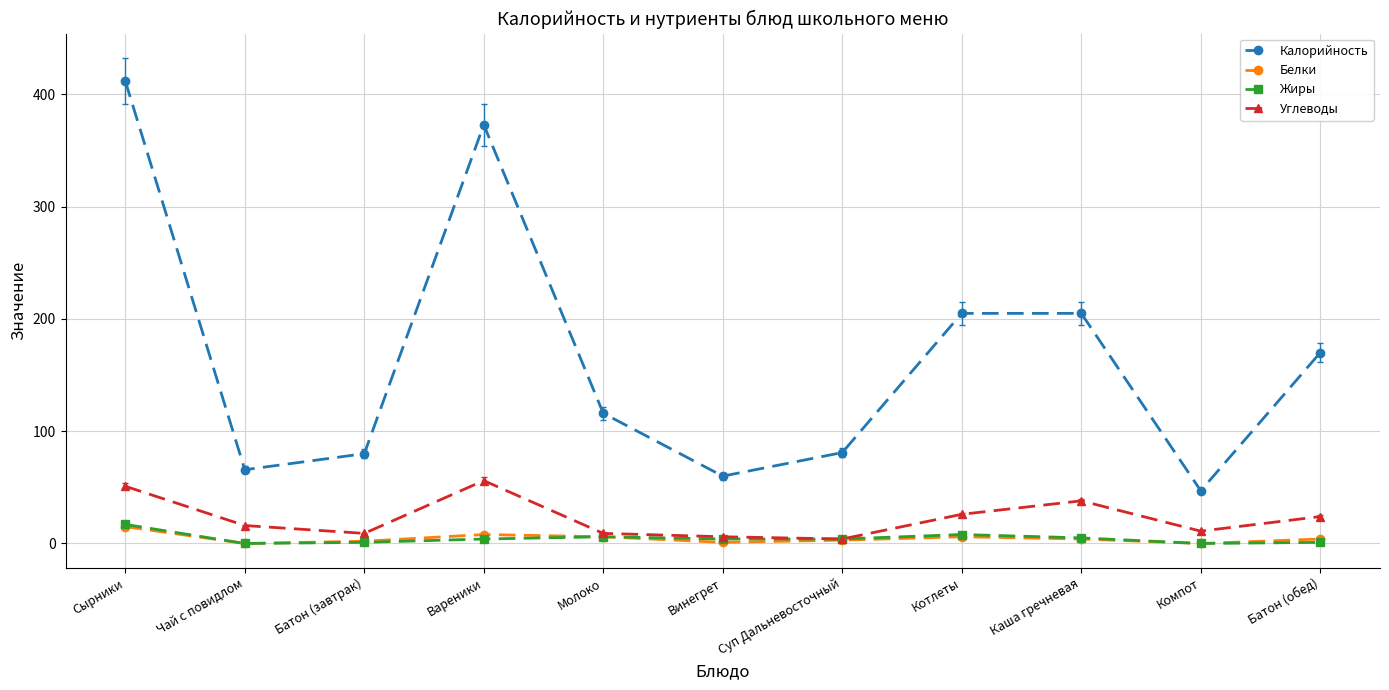

Where is the first local maximum for Калорийность?

Вареники